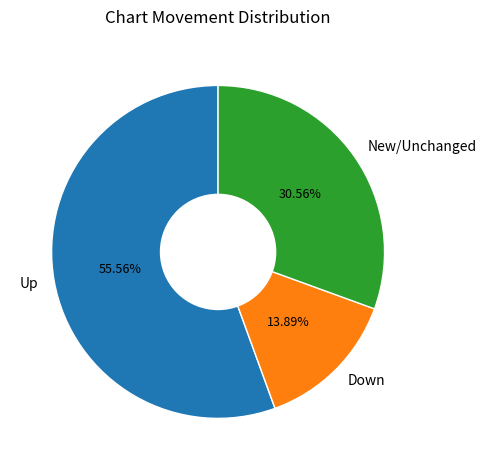

Does any single category account for the majority?

Yes